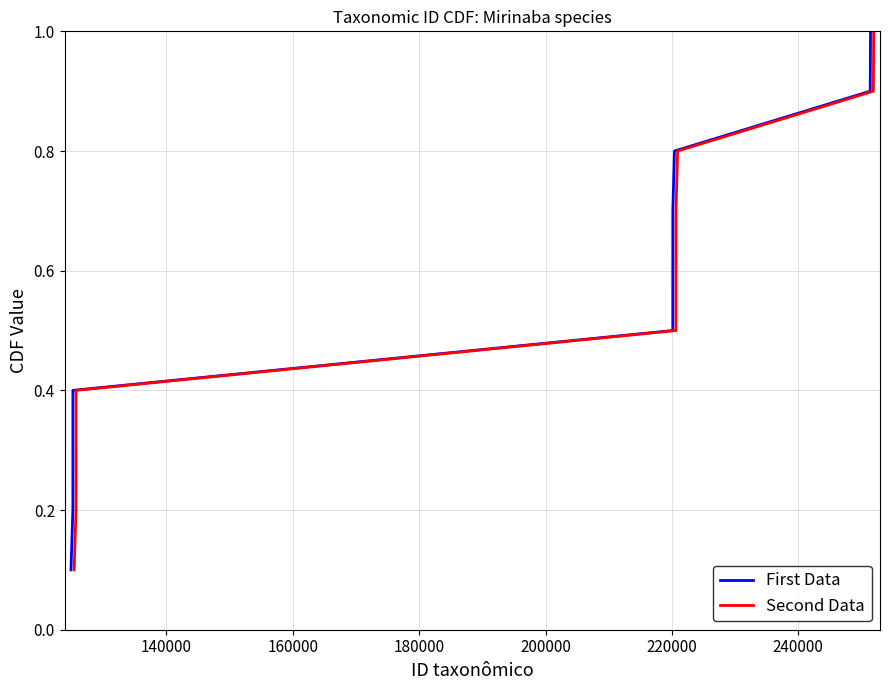

Which series has the largest range (max minus min)?

First Data